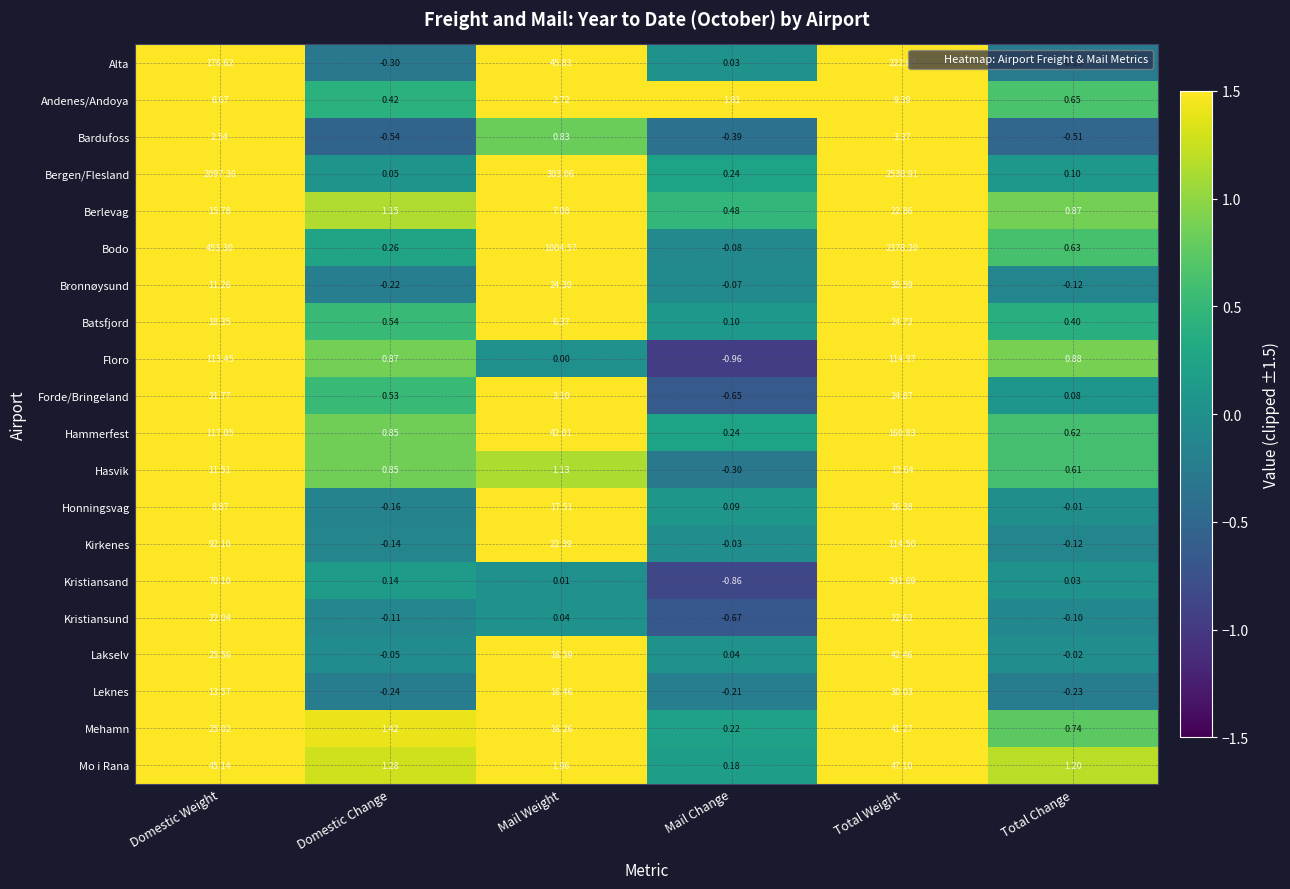

List the labels in order of Berlevag value, largest first.

Total Weight, Domestic Weight, Mail Weight, Domestic Change, Total Change, Mail Change